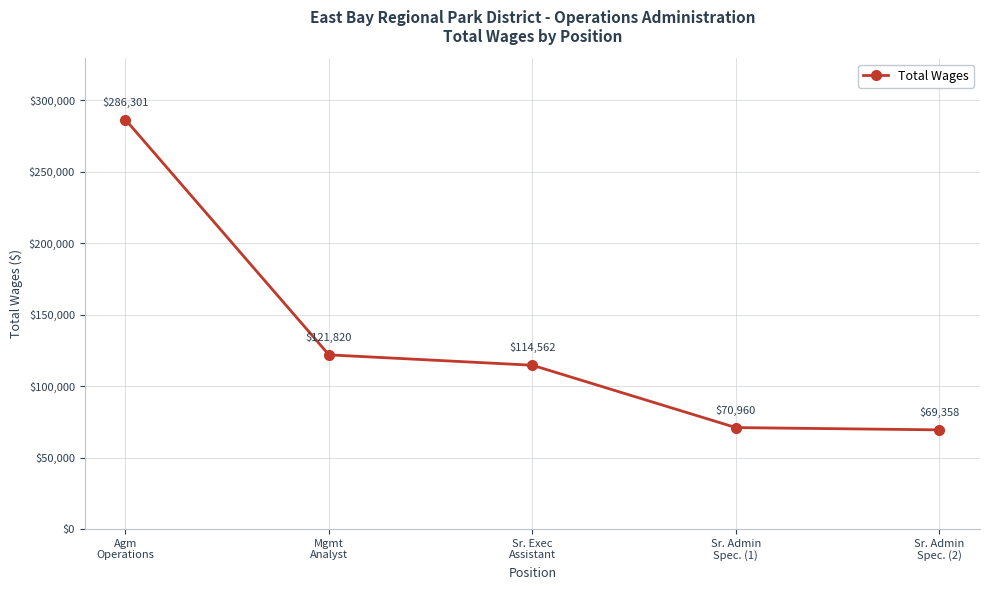

Is this an area chart (filled region under the line)?

No